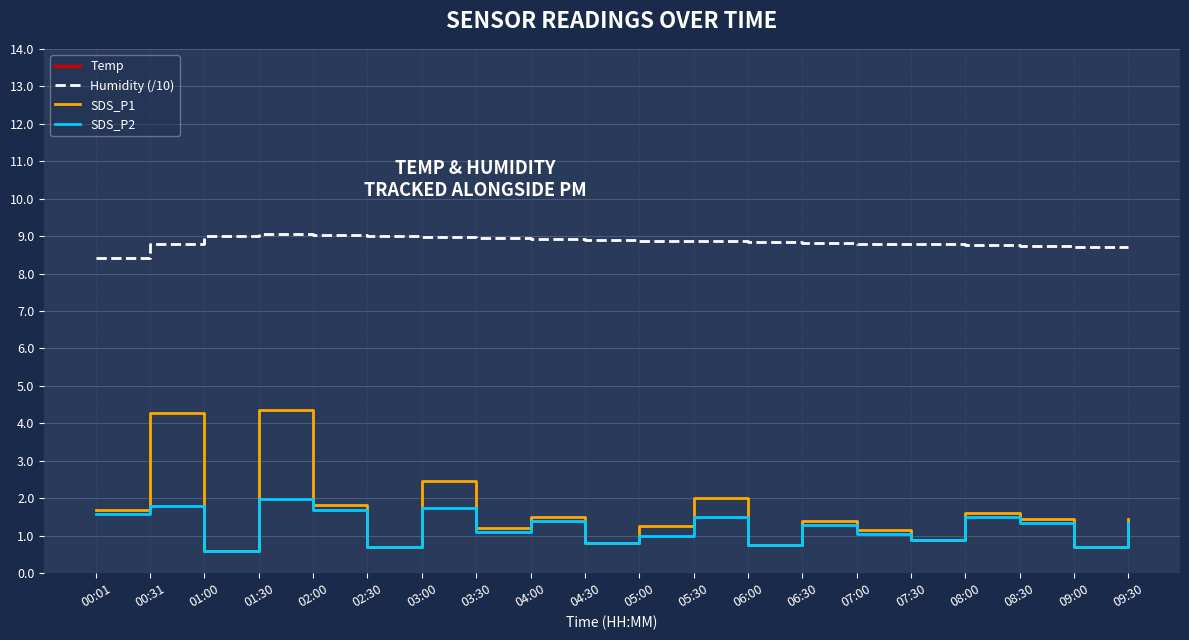

Is the value of SDS_P1 at 06:30 greater than the value of SDS_P2 at 02:30?

Yes